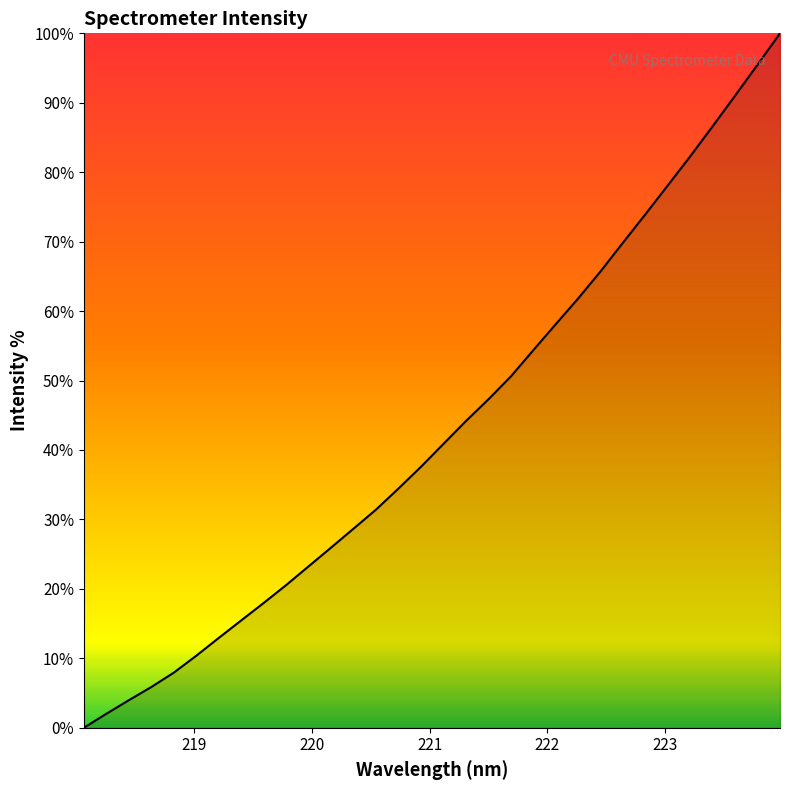

Reading left to right, transcribe all the data shown in this chart.

0.0	2.0	4.0	5.9	7.9	10.4	12.9	15.5	18.0	20.6	23.3	26.0	28.7	31.4	34.5	37.6	40.9	44.2	47.3	50.6	54.4	58.1	61.8	65.7	69.9	73.9	78.1	82.3	86.6	91.0	95.5	100.0